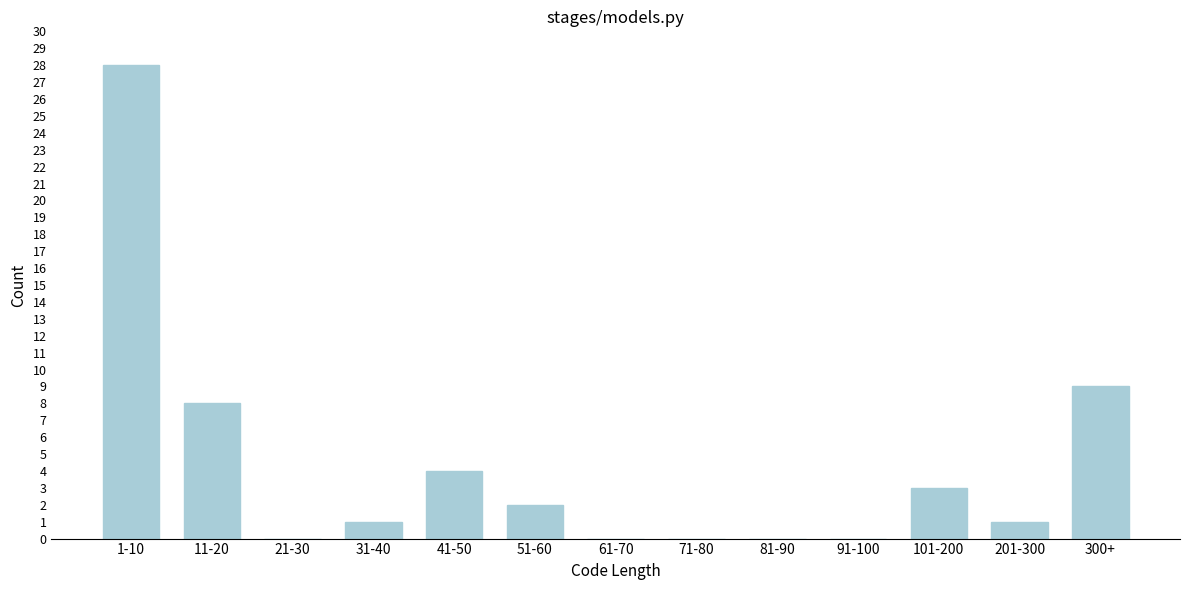

Reading right to left, list all the values displayed in this chart.

300+=9	201-300=1	101-200=3	91-100=0	81-90=0	71-80=0	61-70=0	51-60=2	41-50=4	31-40=1	21-30=0	11-20=8	1-10=28